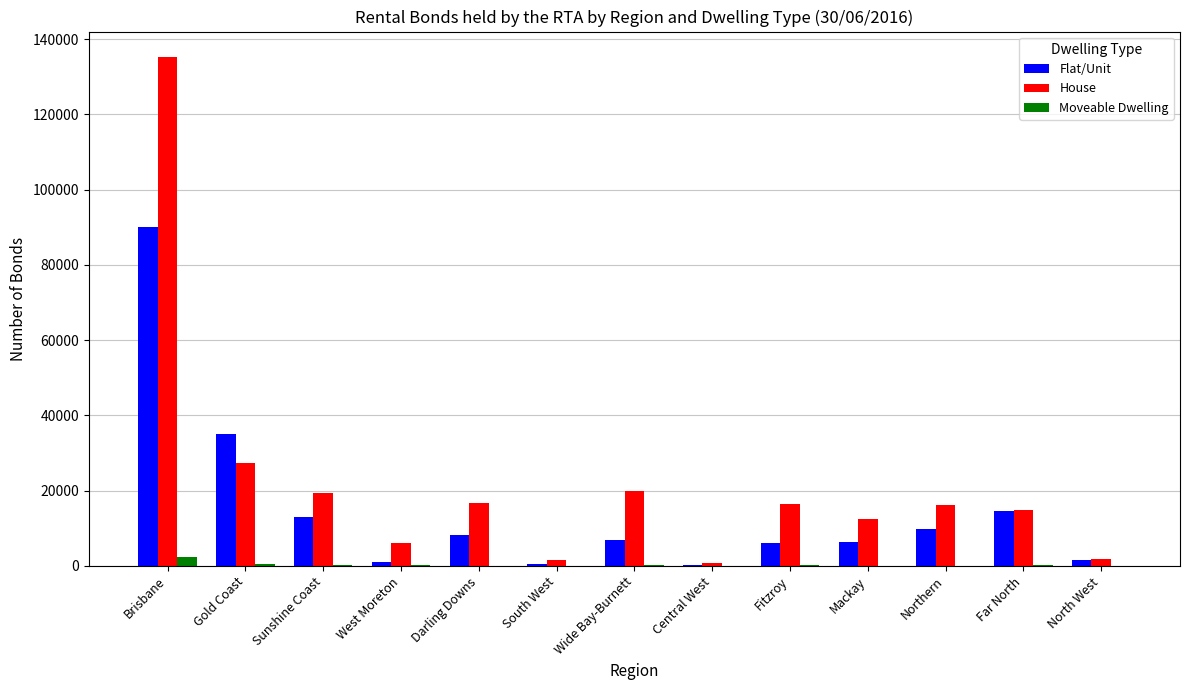

What is the maximum value for House?

135249.7